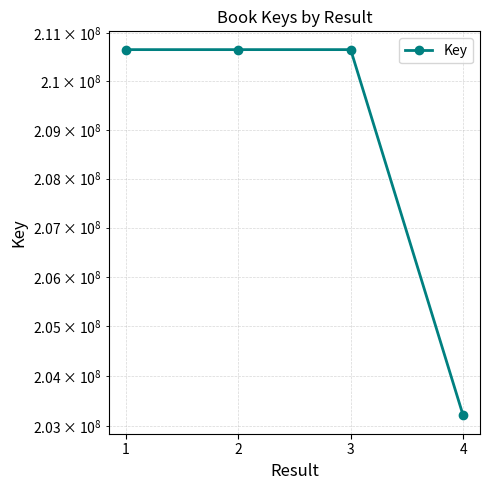

How many points are higher than both their immediate neighbors (excluding endpoints)?

1